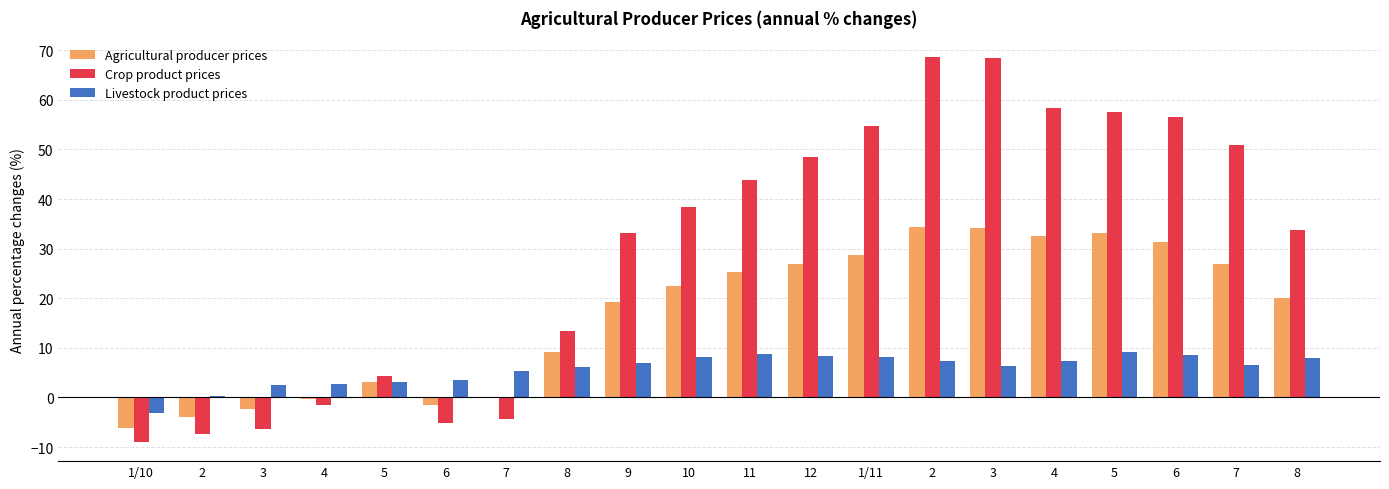

At 2, list the series in order from smallest to largest.

Crop product prices, Agricultural producer prices, Livestock product prices